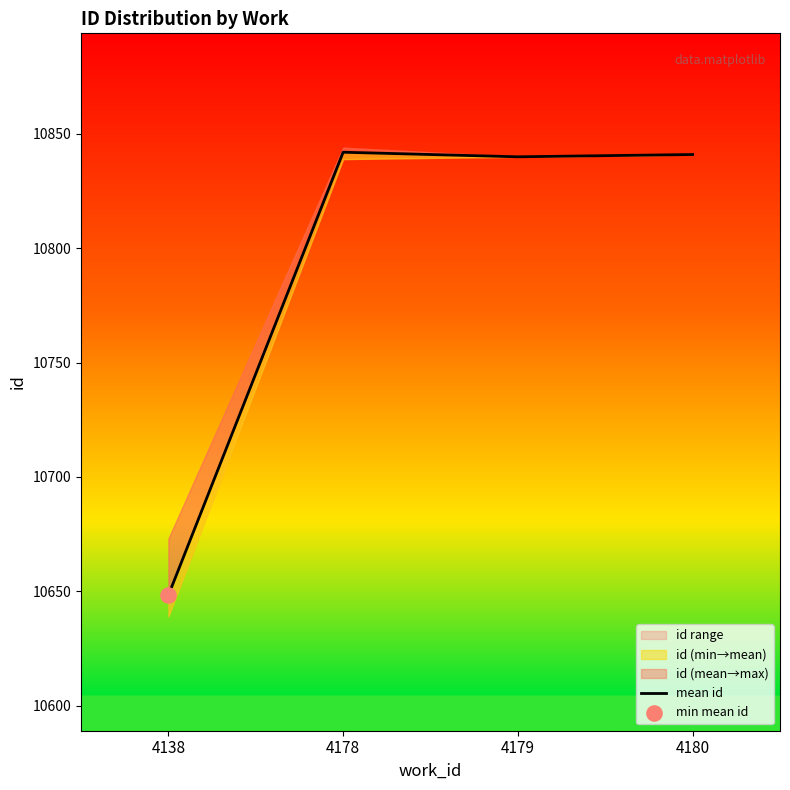

Between 4180 and 4179, which is larger?

4180